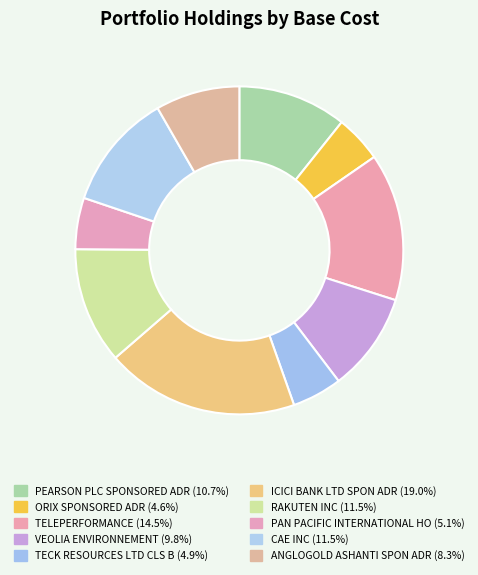

What is the ratio of the value at RAKUTEN INC to the value at TECK RESOURCES LTD CLS B?

2.3